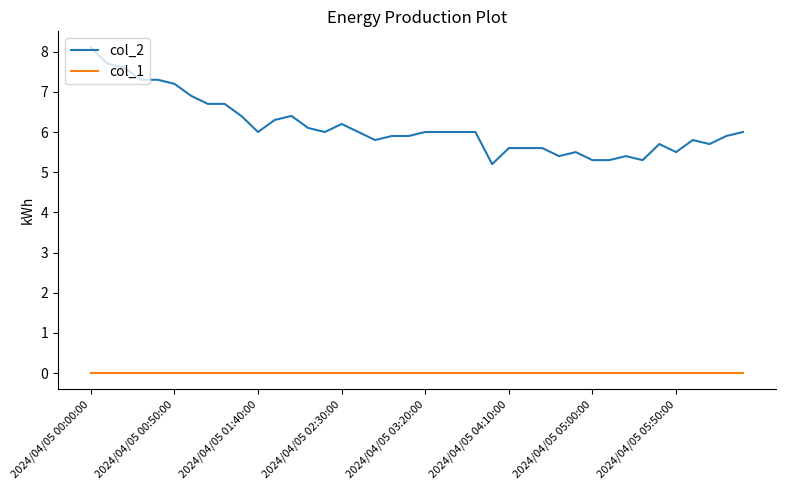

True or false: col_1 and col_2 cross at least once.

False